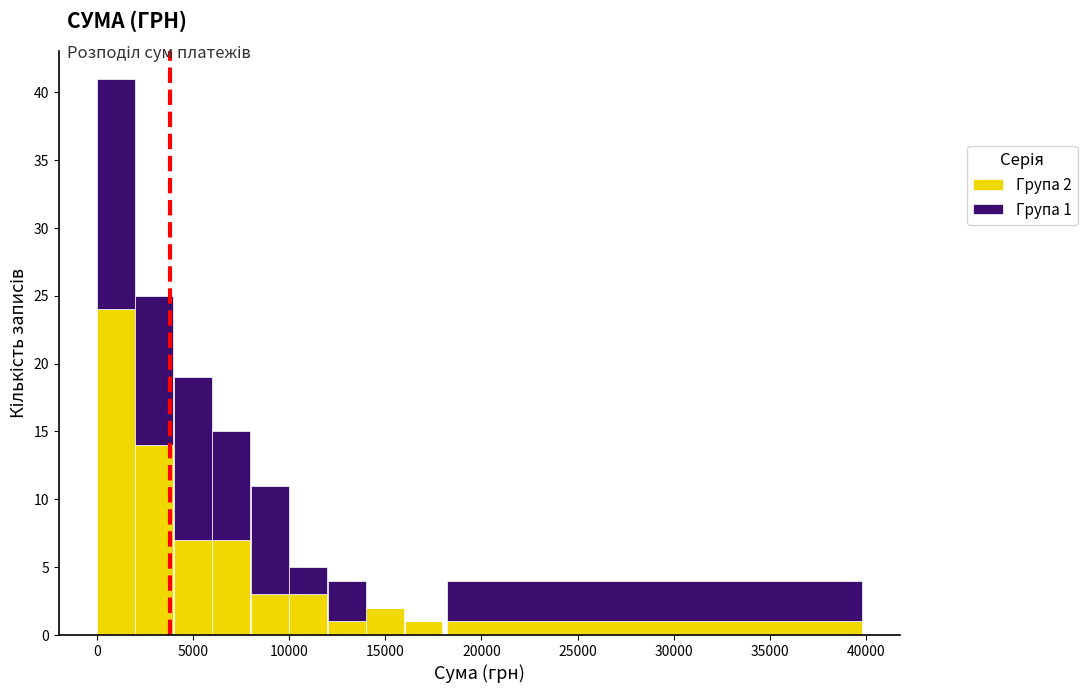

Which range on the x-axis has the tallest stacked bar (by total height)?

0 to 2000